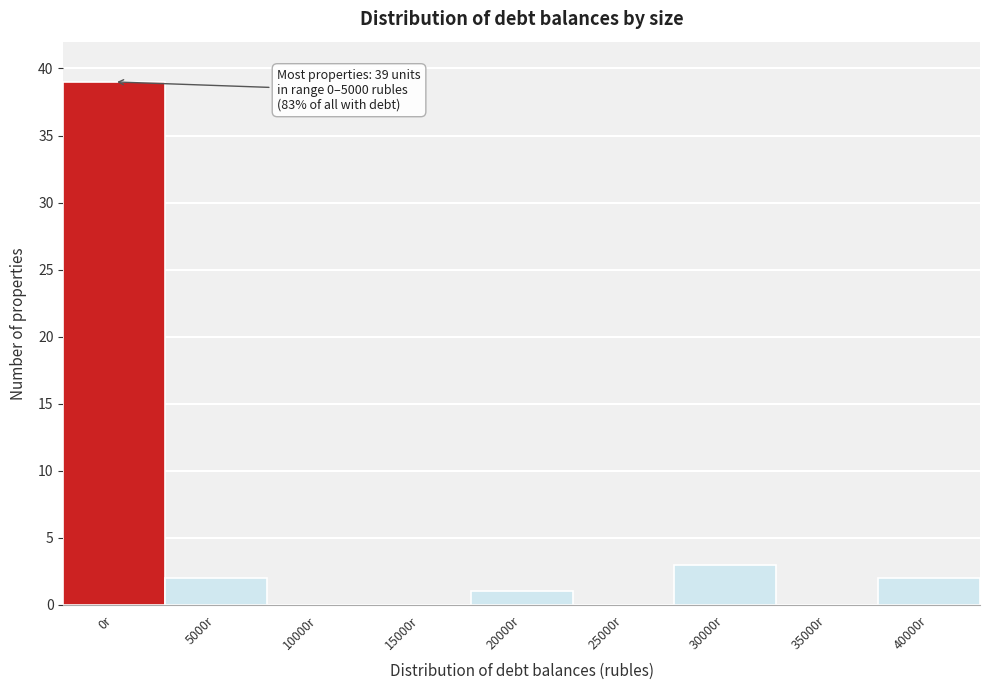

Reading left to right, what are all the values shown in this chart?

0r=39	5000r=2	10000r=0	15000r=0	20000r=1	25000r=0	30000r=3	35000r=0	40000r=2